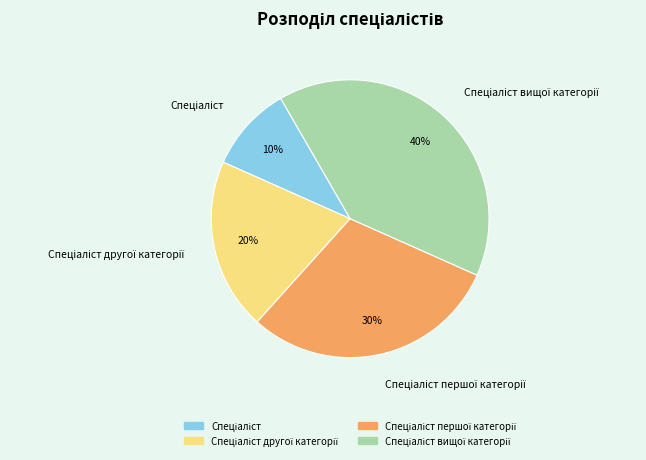

To the nearest percent, what is the average slice percentage?

25%